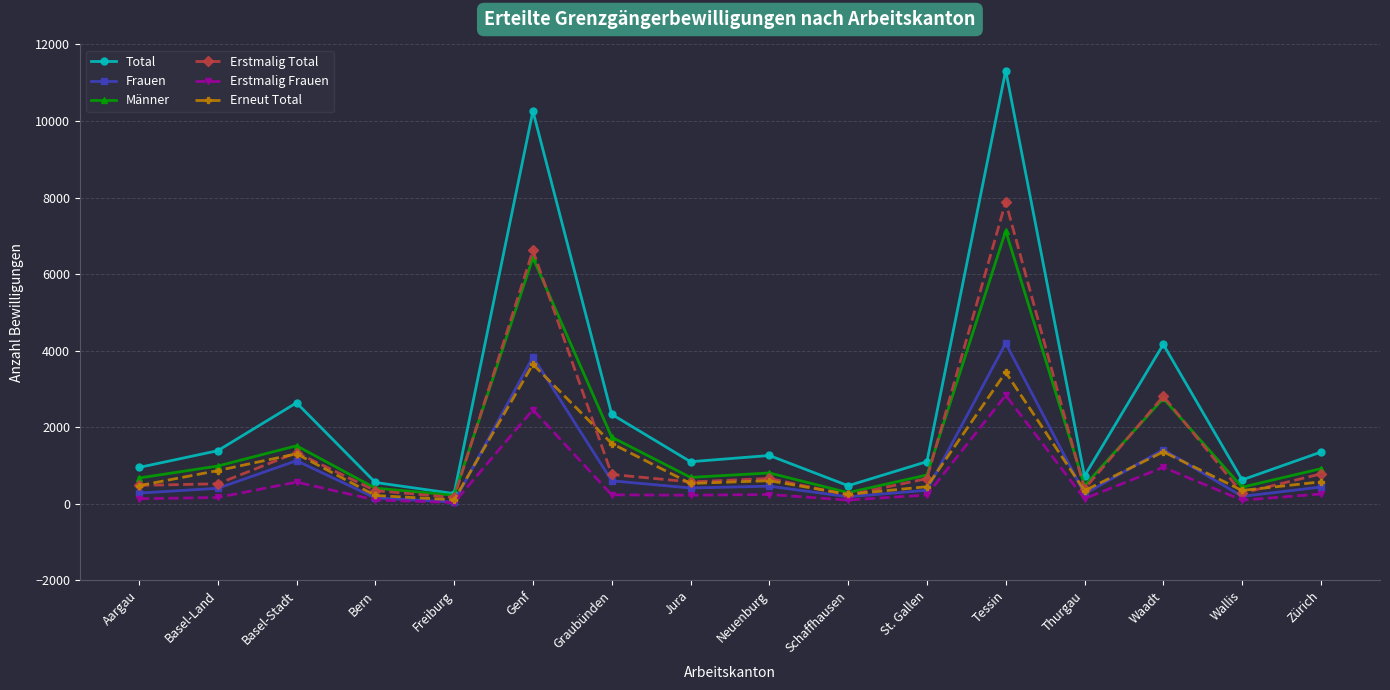

What is the highest value of the Total series?

11319